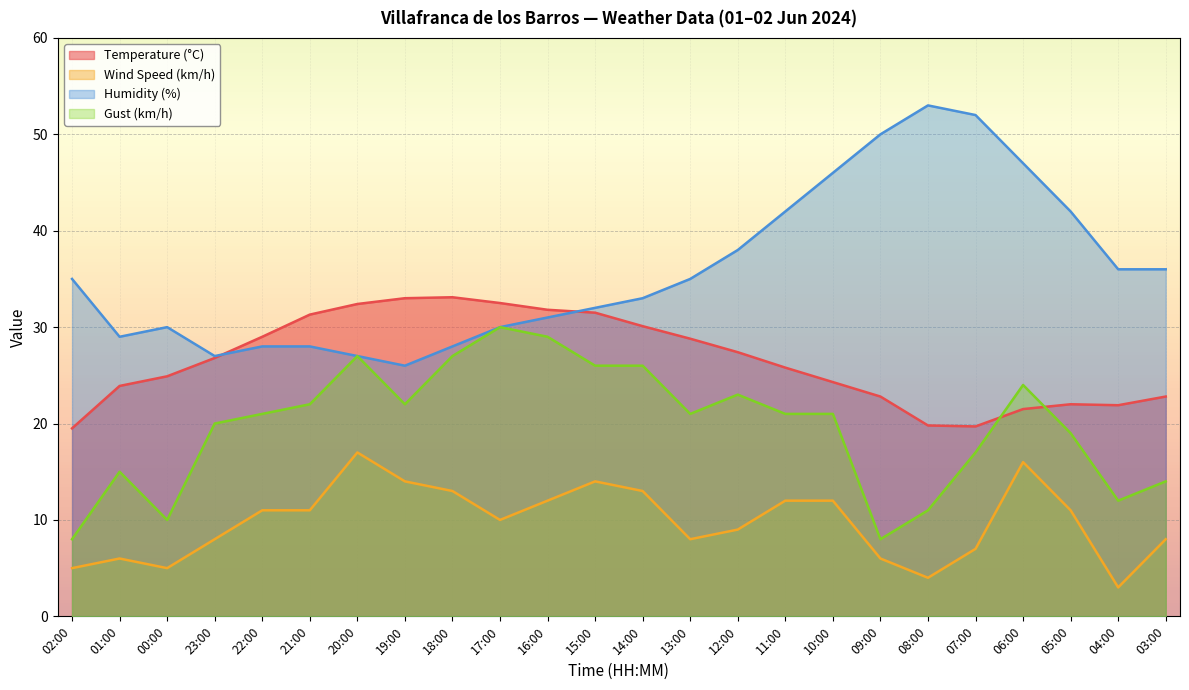

True or false: Humidity (%) and Temperature (°C) cross at least once.

True